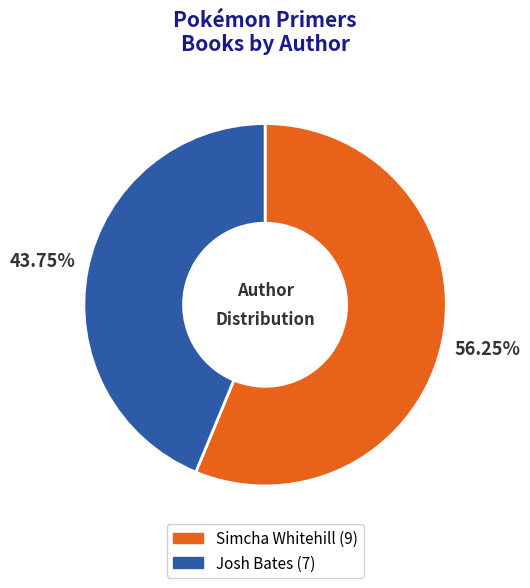

The Simcha Whitehill slice represents 66% of the pie. True or false?

False